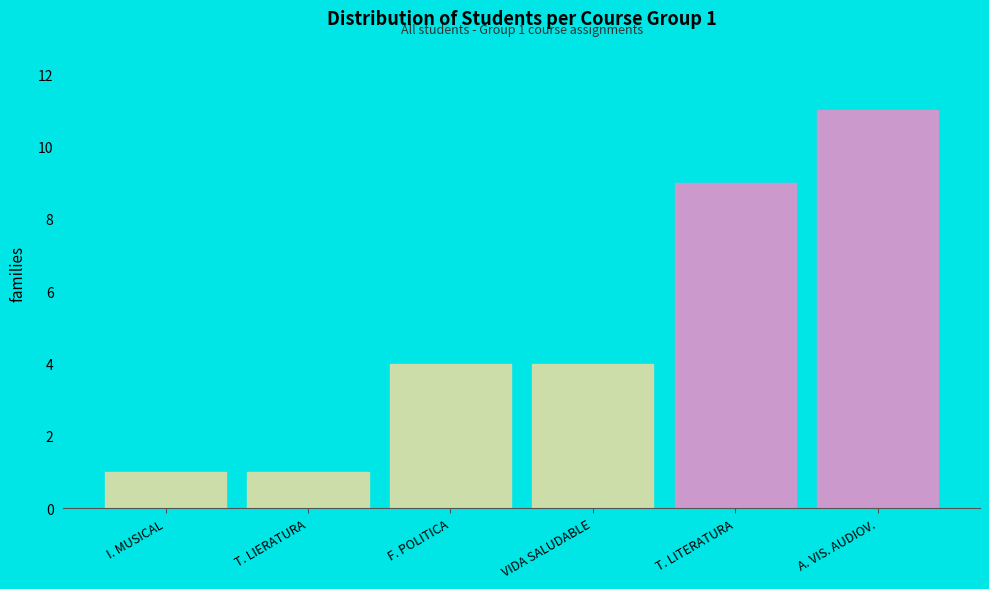

Reading left to right, what are all the values shown in this chart?

1	1	4	4	9	11